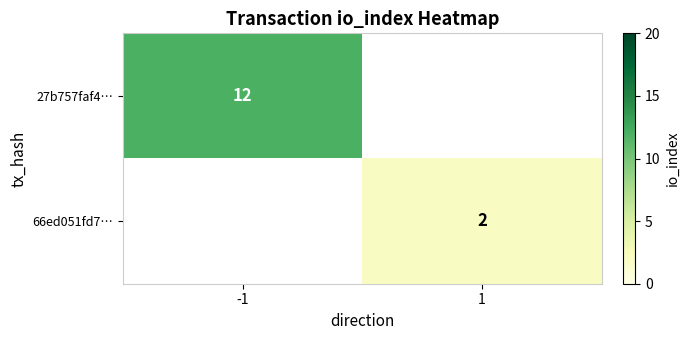

The 66ed051fd7… series shows 2 at 1. True or false?

True